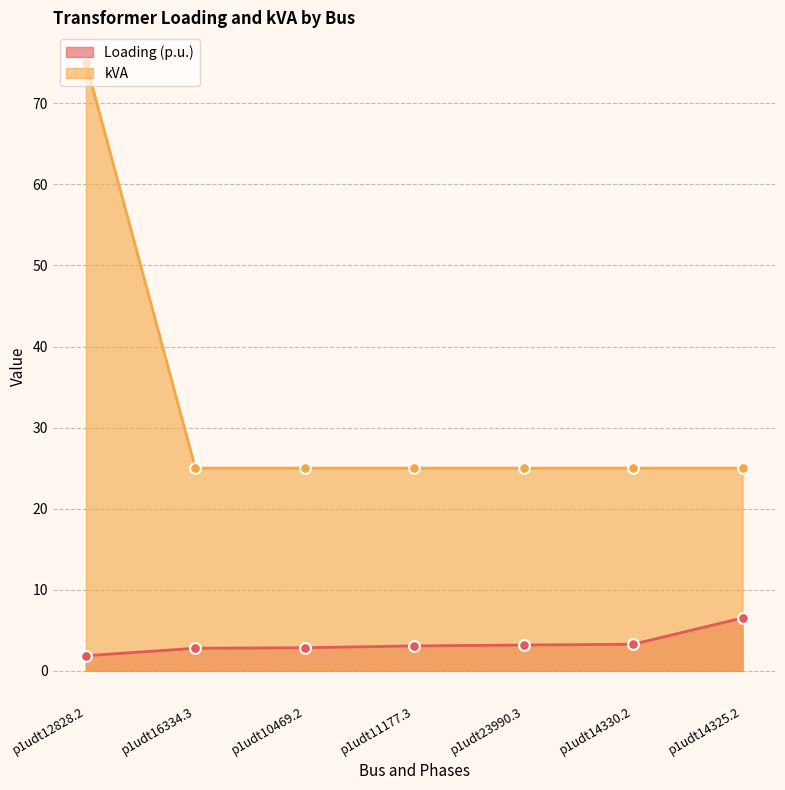

Which series has the largest total across all categories?

kVA